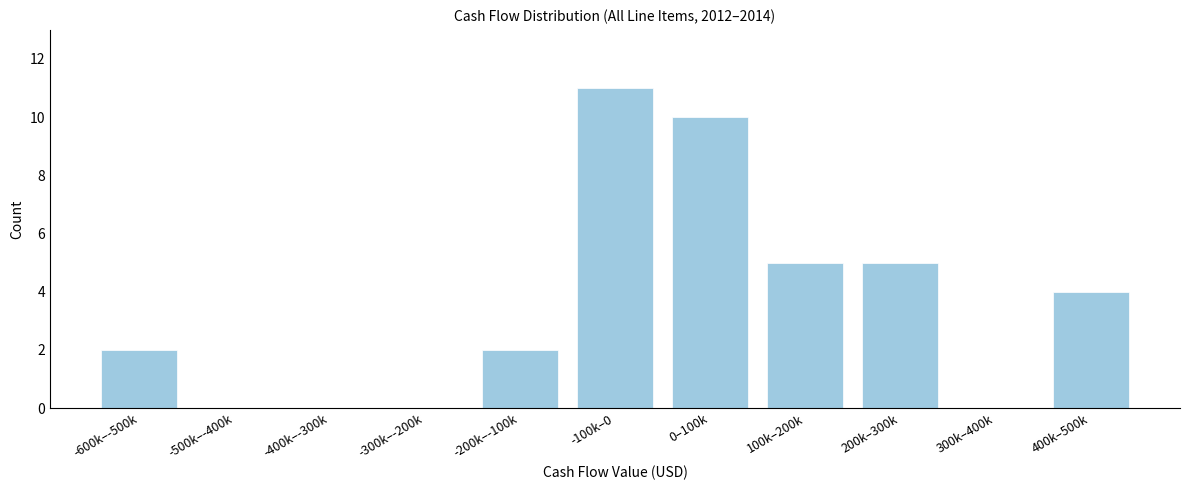

Reading left to right, transcribe all the data shown in this chart.

-600k–-500k=2	-500k–-400k=0	-400k–-300k=0	-300k–-200k=0	-200k–-100k=2	-100k–0=11	0–100k=10	100k–200k=5	200k–300k=5	300k–400k=0	400k–500k=4